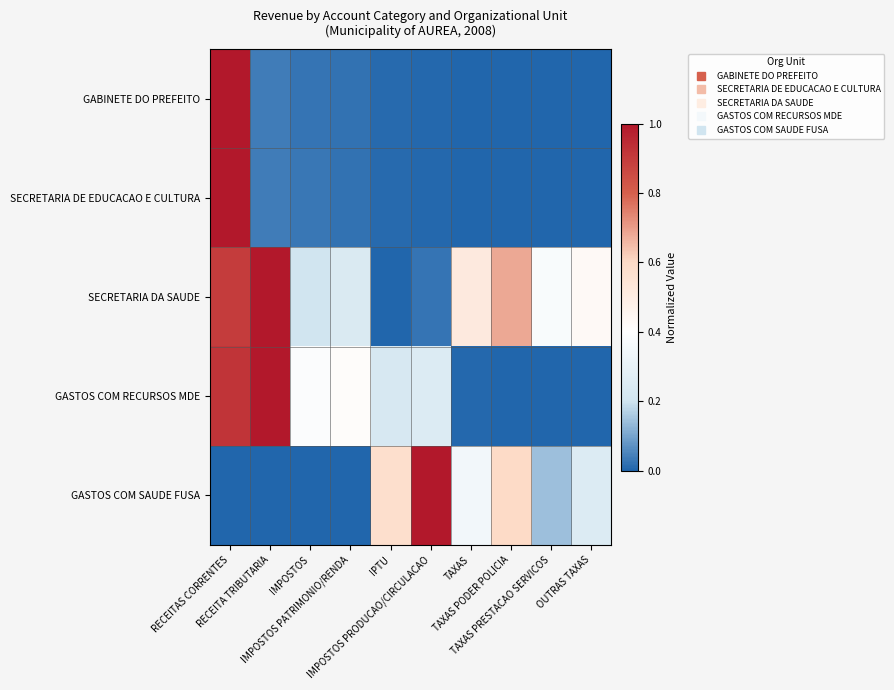

Reading left to right, list all the values displayed in this chart.

GABINETE DO PREFEITO: RECEITAS CORRENTES=1.0	RECEITA TRIBUTARIA=0.0	IMPOSTOS=0.0	IMPOSTOS PATRIMONIO/RENDA=0.0	IPTU=0.0	IMPOSTOS PRODUCAO/CIRCULACAO=0.0	TAXAS=0.0	TAXAS PODER POLICIA=0.0	TAXAS PRESTACAO SERVICOS=0.0	OUTRAS TAXAS=0.0
SECRETARIA DE EDUCACAO E CULTURA: RECEITAS CORRENTES=1.0	RECEITA TRIBUTARIA=0.0	IMPOSTOS=0.0	IMPOSTOS PATRIMONIO/RENDA=0.0	IPTU=0.0	IMPOSTOS PRODUCAO/CIRCULACAO=0.0	TAXAS=0.0	TAXAS PODER POLICIA=0.0	TAXAS PRESTACAO SERVICOS=0.0	OUTRAS TAXAS=0.0
SECRETARIA DA SAUDE: RECEITAS CORRENTES=0.9	RECEITA TRIBUTARIA=1.0	IMPOSTOS=0.2	IMPOSTOS PATRIMONIO/RENDA=0.2	IPTU=0.0	IMPOSTOS PRODUCAO/CIRCULACAO=0.0	TAXAS=0.5	TAXAS PODER POLICIA=0.7	TAXAS PRESTACAO SERVICOS=0.4	OUTRAS TAXAS=0.4
GASTOS COM RECURSOS MDE: RECEITAS CORRENTES=0.9	RECEITA TRIBUTARIA=1.0	IMPOSTOS=0.4	IMPOSTOS PATRIMONIO/RENDA=0.4	IPTU=0.2	IMPOSTOS PRODUCAO/CIRCULACAO=0.3	TAXAS=0.0	TAXAS PODER POLICIA=0.0	TAXAS PRESTACAO SERVICOS=0.0	OUTRAS TAXAS=0.0
GASTOS COM SAUDE FUSA: RECEITAS CORRENTES=0.0	RECEITA TRIBUTARIA=0.0	IMPOSTOS=0.0	IMPOSTOS PATRIMONIO/RENDA=0.0	IPTU=0.6	IMPOSTOS PRODUCAO/CIRCULACAO=1.0	TAXAS=0.3	TAXAS PODER POLICIA=0.6	TAXAS PRESTACAO SERVICOS=0.1	OUTRAS TAXAS=0.3